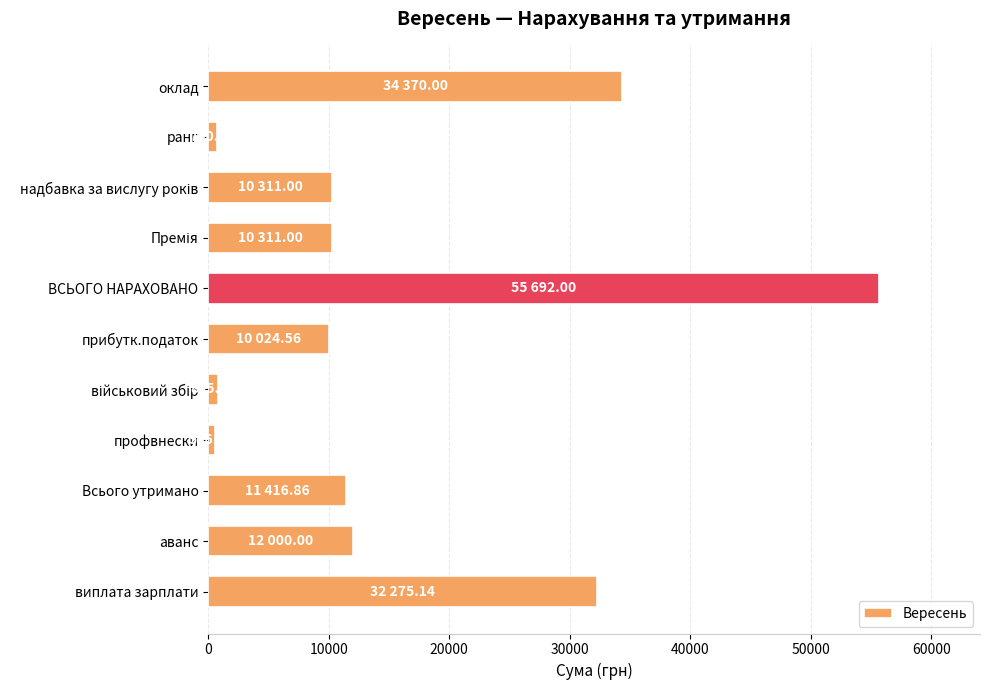

What is the label of the 11th bar from the bottom?

оклад